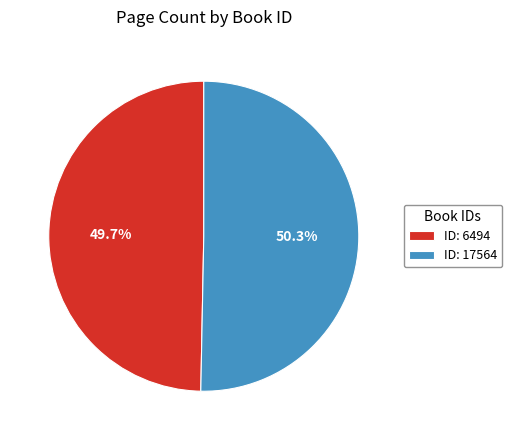

To the nearest percent, what is the difference between the largest and smallest slice percentages?

1%